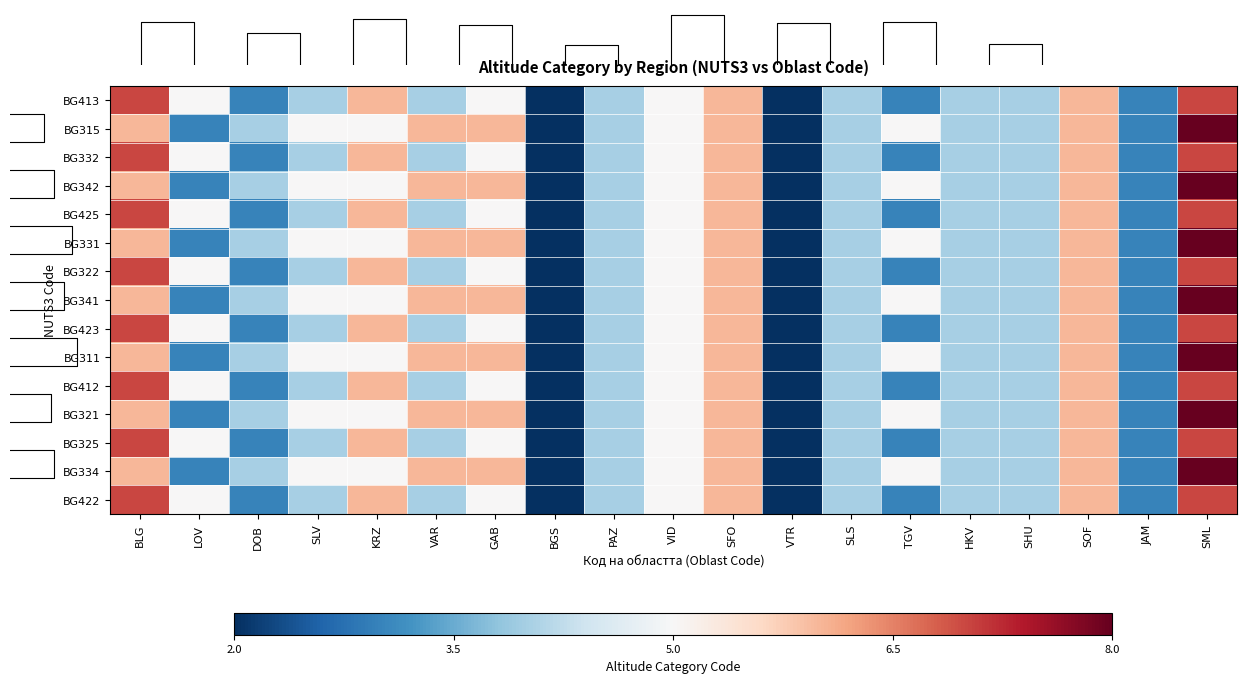

What is the sum of all BG341 values?

88